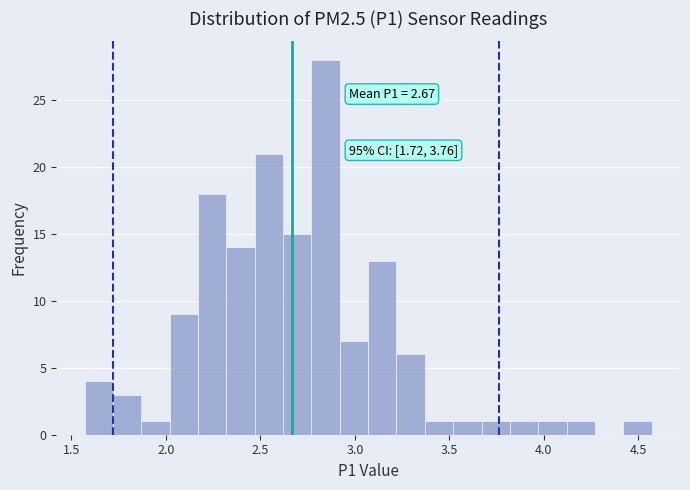

Around what value on the x-axis is the tallest bar? Give the approximate position of its centre, as read against the axis.

2.85